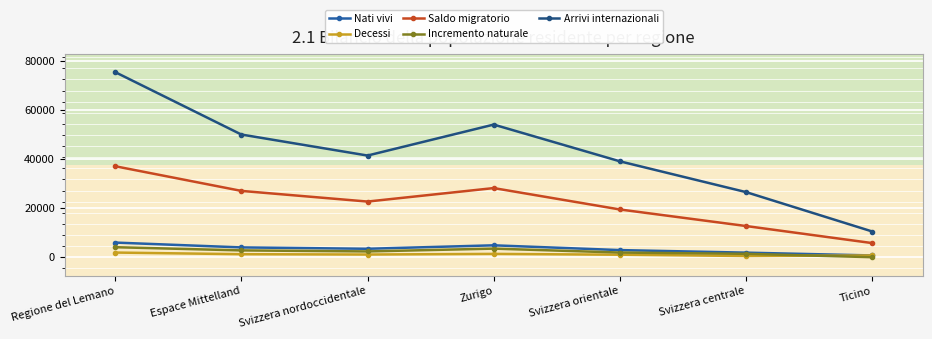

Count the number of categories in the chart.

7